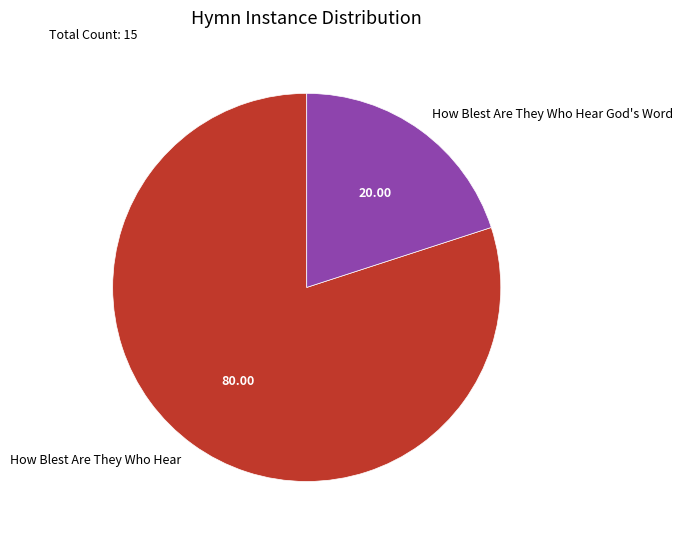

Is the sum of How Blest Are They Who Hear and How Blest Are They Who Hear God's Word greater than half?

Yes